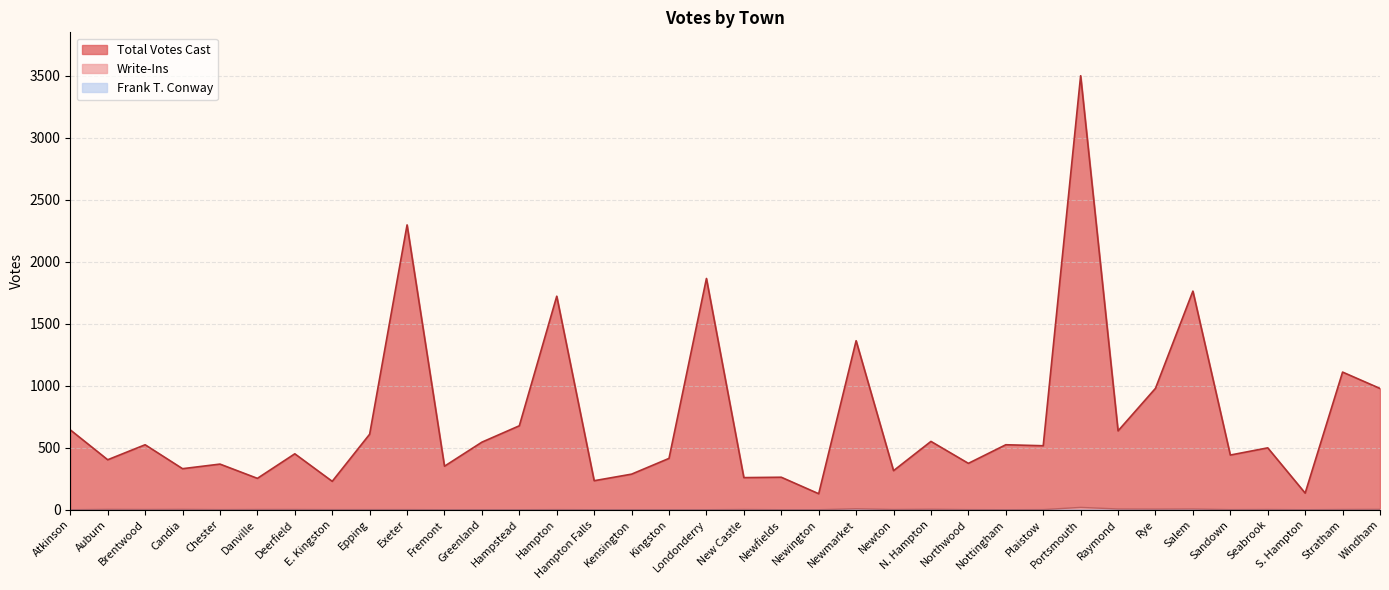

What is the sum of all Write-Ins values?

80